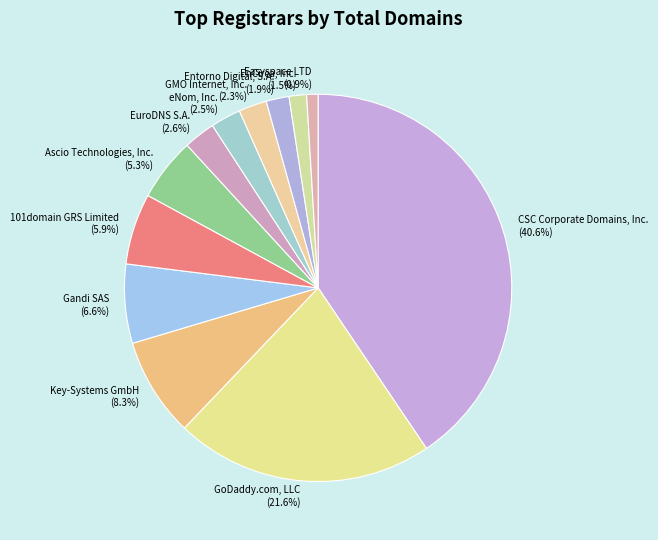

Which has a higher value, Ascio Technologies, Inc. or Easyspace LTD?

Ascio Technologies, Inc.